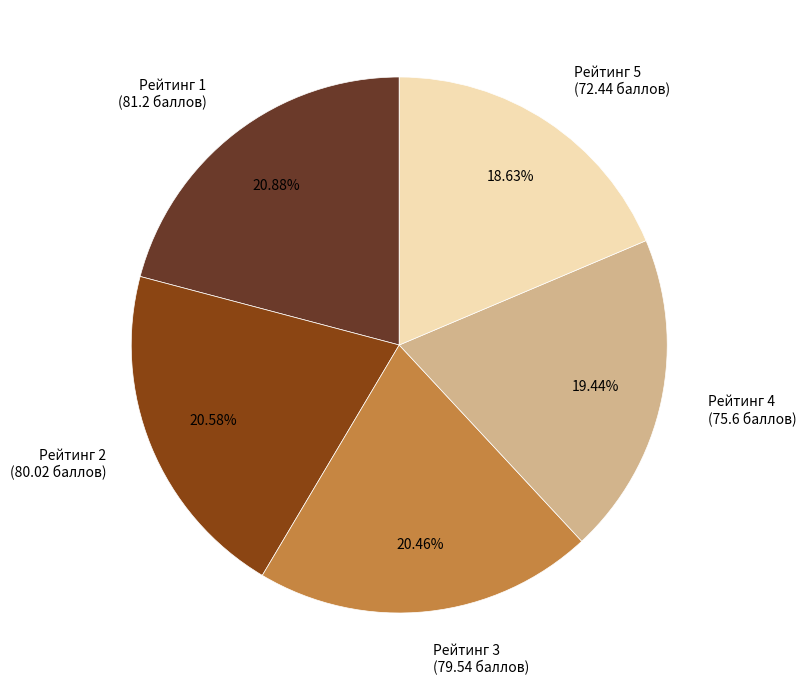

Count the number of slices in the pie.

5